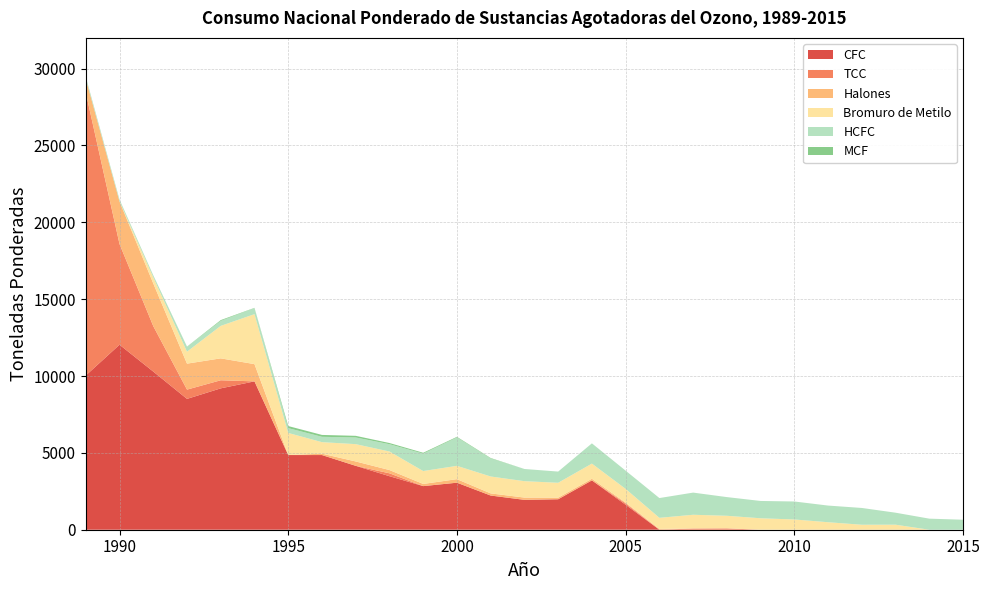

Reading left to right, transcribe all the data shown in this chart.

HCFC: 1989=137.0	1990=126.5	1991=107.3	1992=318.0	1993=325.8	1994=392.6	1995=312.4	1996=347.0	1997=432.3	1998=473.6	1999=1134.2	2000=1848.4	2001=1172.1	2002=792.3	2003=728.3	2004=1316.3	2005=1185.1	2006=1285.9	2007=1441.1	2008=1214.8	2009=1125.6	2010=1168.7	2011=1083.2	2012=1091.0	2013=779.9	2014=719.9	2015=650.1
Bromuro de Metilo: 1989=0.0	1990=0.0	1991=396.4	1992=778.4	1993=2113.8	1994=3252.6	1995=1438.2	1996=750.0	1997=1126.8	1998=1207.4	1999=839.4	2000=867.0	2001=1100.1	2002=1067.5	2003=968.0	2004=987.5	2005=891.1	2006=722.6	2007=894.6	2008=819.9	2009=745.4	2010=667.9	2011=488.2	2012=324.6	2013=327.4	2014=0.0	2015=0.0
Halones: 1989=892.8	1990=2769.6	1991=2777.6	1992=1690.2	1993=1425.5	1994=1122.0	1995=0.0	1996=89.1	1997=284.6	1998=212.8	1999=141.0	2000=230.4	2001=140.4	2002=147.3	2003=103.8	2004=105.6	2005=52.8	2006=51.6	2007=0.0	2008=0.0	2009=0.0	2010=0.0	2011=0.0	2012=0.0	2013=0.0	2014=0.0	2015=0.0
CFC: 1989=10033.3	1990=12037.2	1991=10290.7	1992=8512.8	1993=9198.2	1994=9652.0	1995=4858.7	1996=4858.8	1997=4157.2	1998=3482.9	1999=2837.9	2000=3059.5	2001=2223.9	2002=1943.7	2003=1983.2	2004=3210.0	2005=1624.0	2006=0.0	2007=0.0	2008=0.0	2009=0.0	2010=0.0	2011=0.0	2012=0.0	2013=0.0	2014=0.0	2015=0.0
MCF: 1989=1.4	1990=0.0	1991=18.9	1992=11.5	1993=49.2	1994=16.3	1995=135.8	1996=122.6	1997=108.0	1998=76.4	1999=54.2	2000=38.6	2001=30.0	2002=0.0	2003=0.0	2004=0.0	2005=0.0	2006=0.0	2007=0.1	2008=0.0	2009=0.0	2010=0.0	2011=0.0	2012=0.0	2013=0.0	2014=0.0	2015=0.0
TCC: 1989=18409.6	1990=6551.6	1991=2956.8	1992=602.8	1993=525.8	1994=0.0	1995=0.0	1996=0.0	1997=0.0	1998=187.5	1999=0.0	2000=0.0	2001=0.0	2002=0.8	2003=0.0	2004=0.0	2005=89.5	2006=0.1	2007=79.1	2008=88.0	2009=0.0	2010=0.1	2011=0.0	2012=0.0	2013=0.0	2014=0.0	2015=0.0